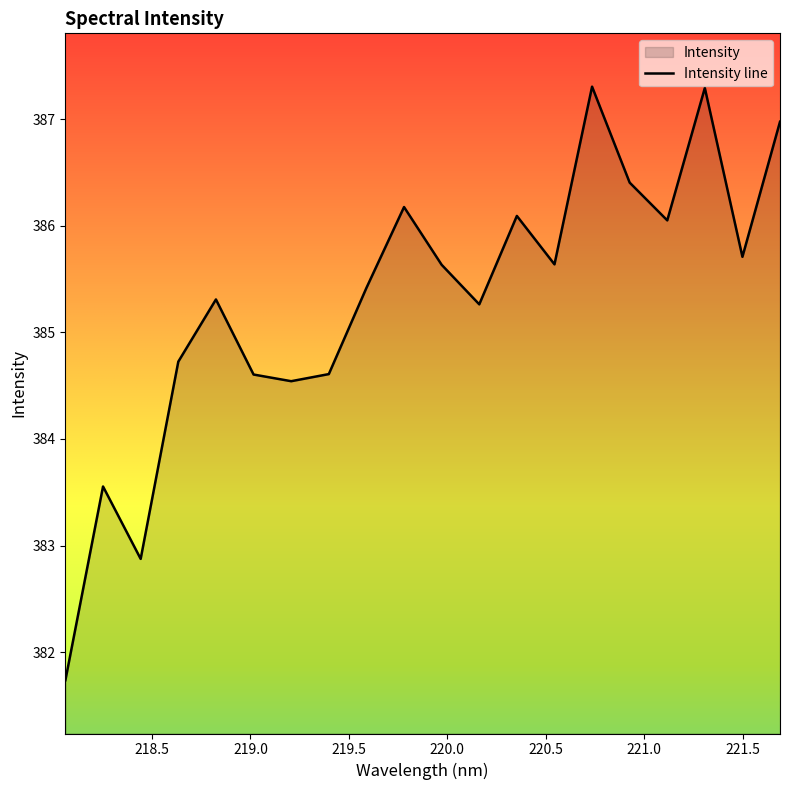

What is the difference between the values at 221.1174 and 220.7354?

1.3